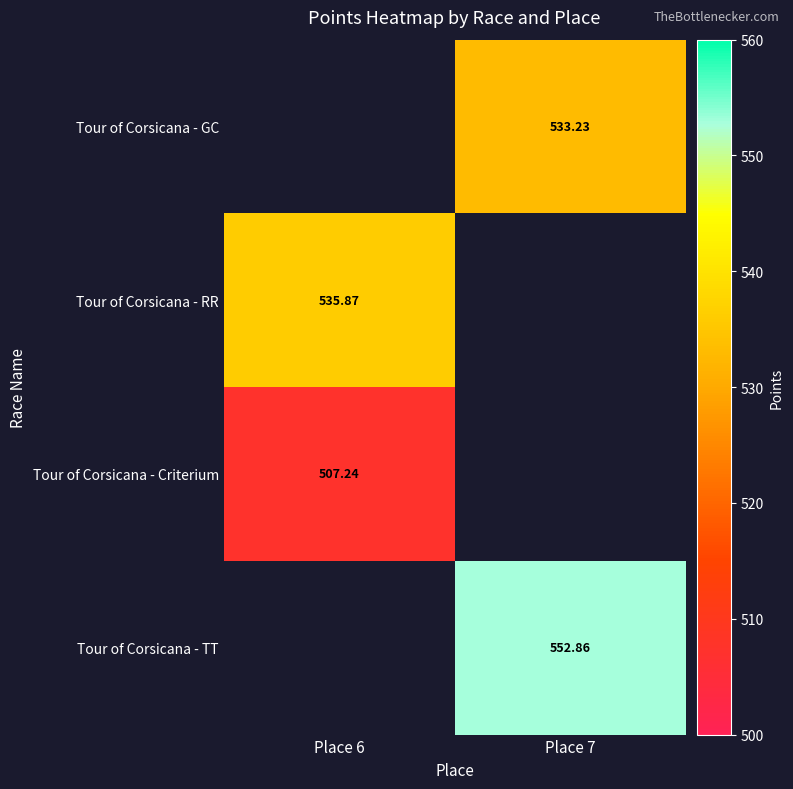

Which has a higher value, Place 6 or Place 7?

Place 7